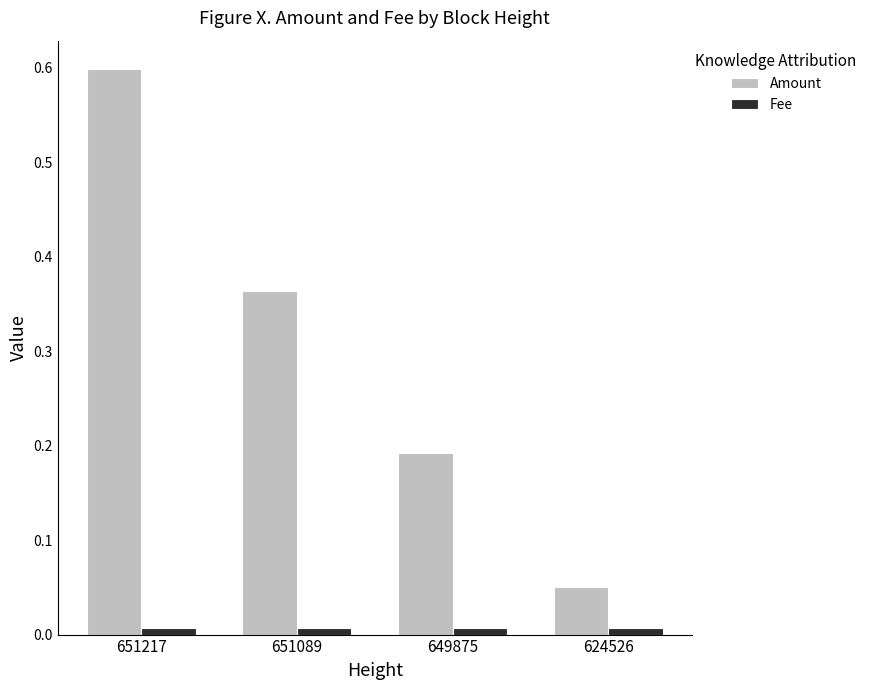

What is the maximum value shown in the chart?

0.6